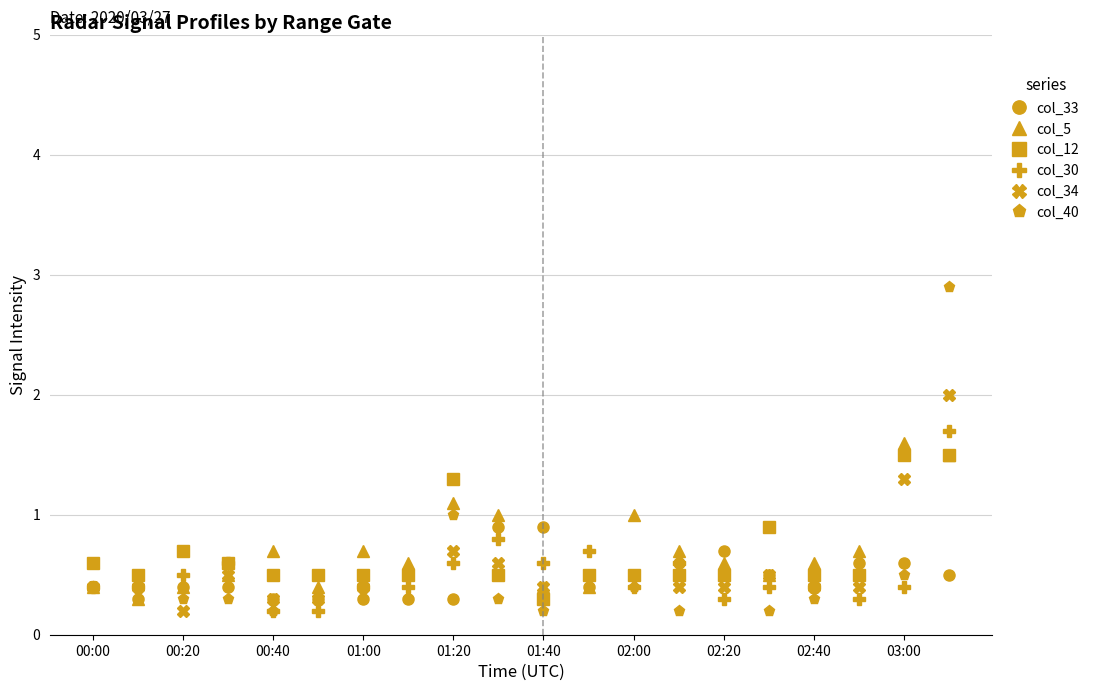

What is the difference between the second highest and minimum values in the col_5 series?

1.2